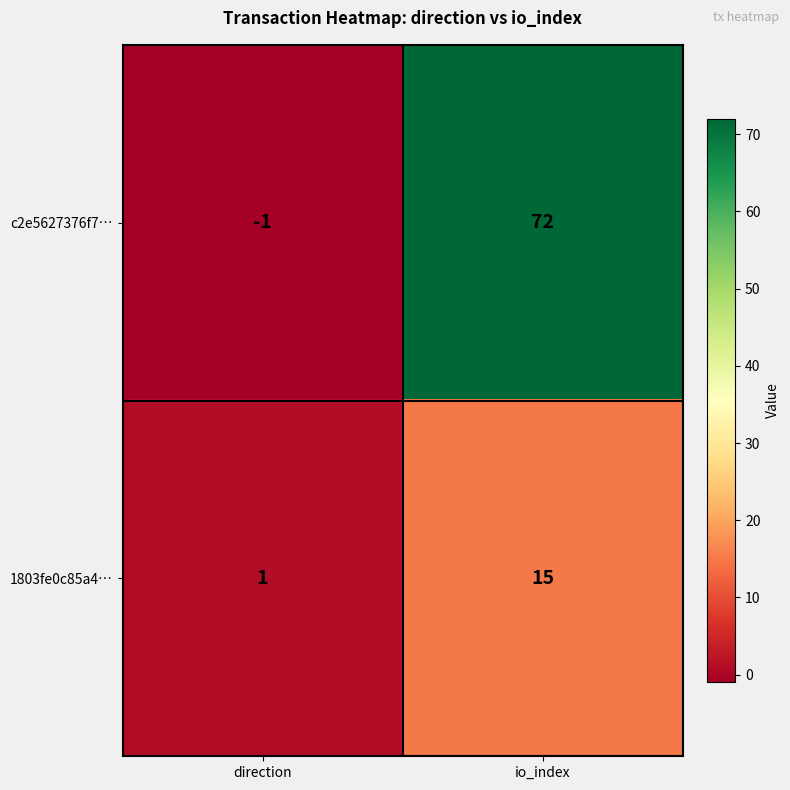

Where is 1803fe0c85a4… nearest to the value 8?

direction